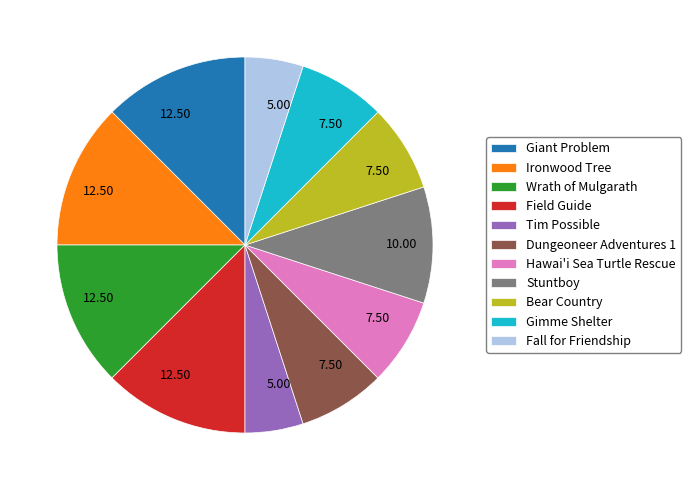

Approximately how many times larger is the value at Stuntboy compared to Hawai'i Sea Turtle Rescue?

1.3